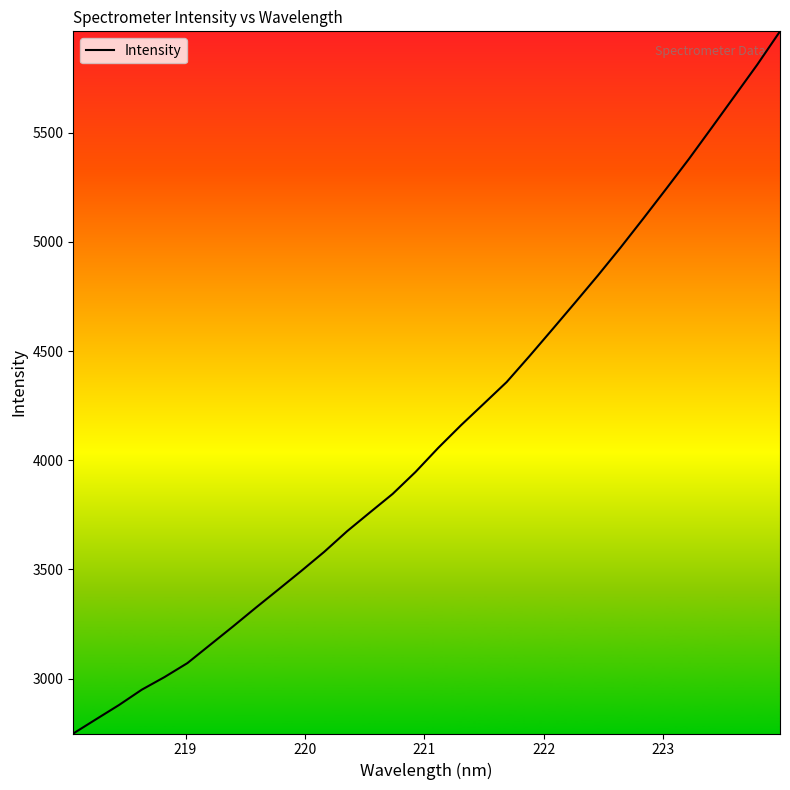

What is the greatest value displayed?

5965.0